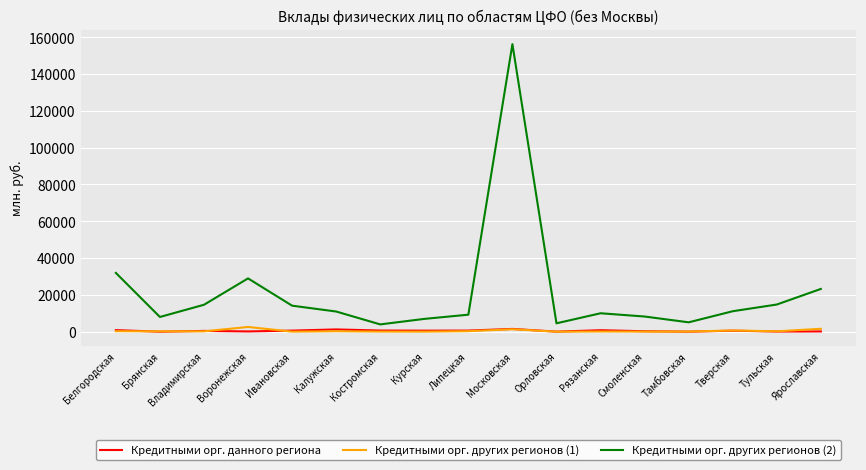

Is this an area chart (filled region under the line)?

No